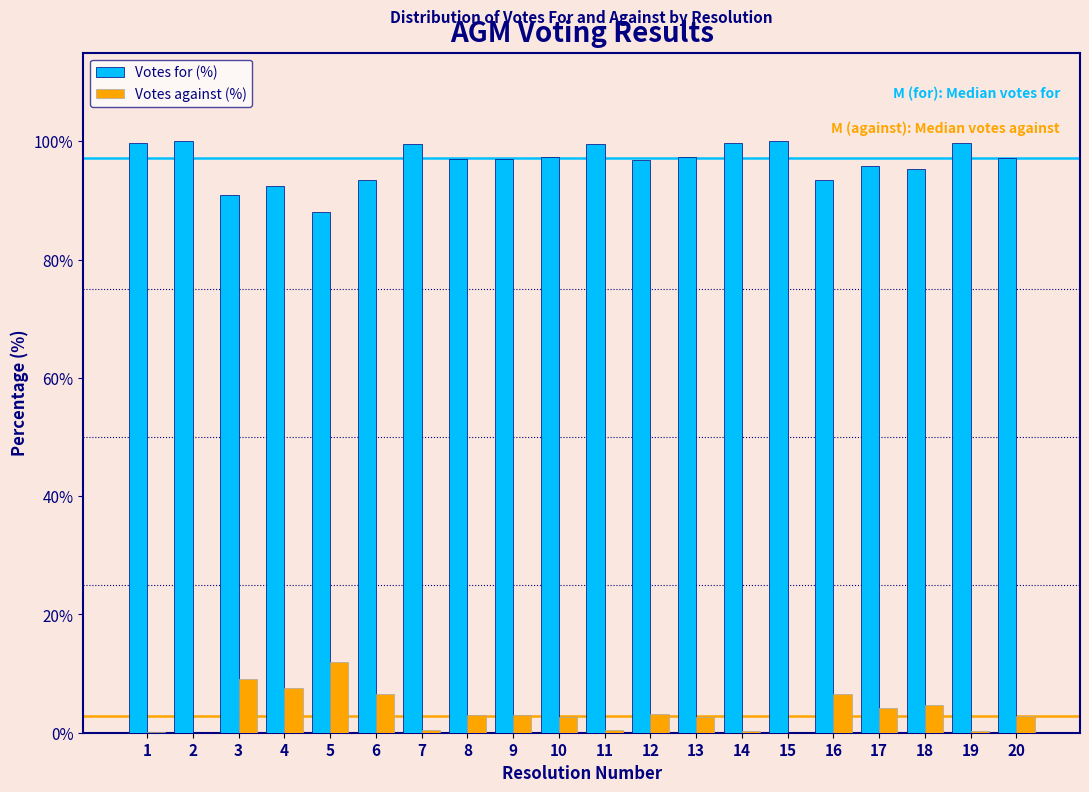

The Votes for (%) series shows 97.0 at 8. True or false?

True